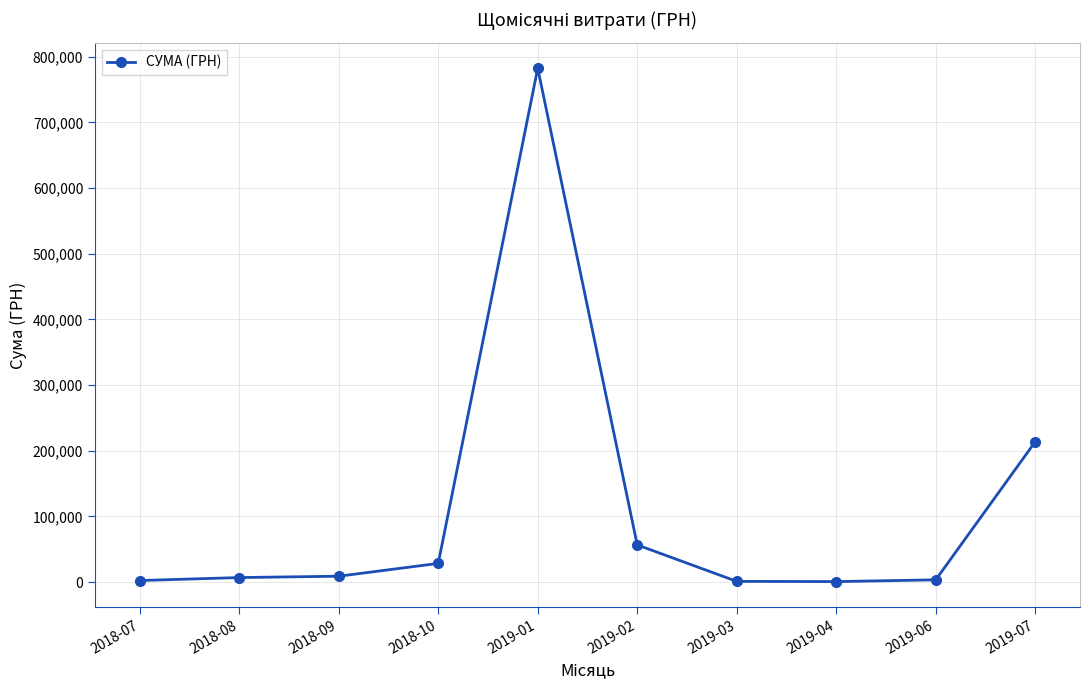

What is the greatest value displayed?

782603.3